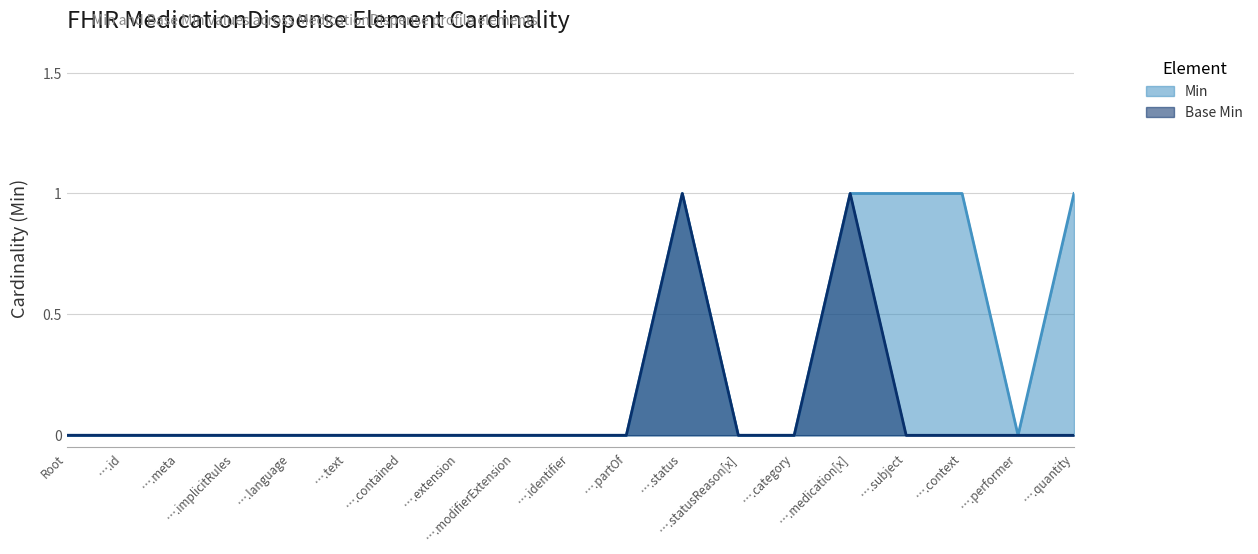

The value of Min at Root is 0. True or false?

True